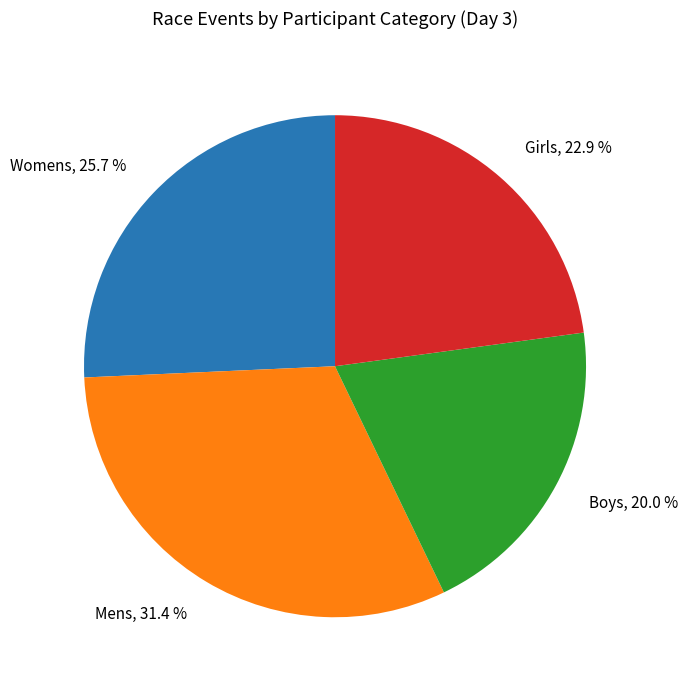

Is Boys, 20.0 % the majority of the pie?

No